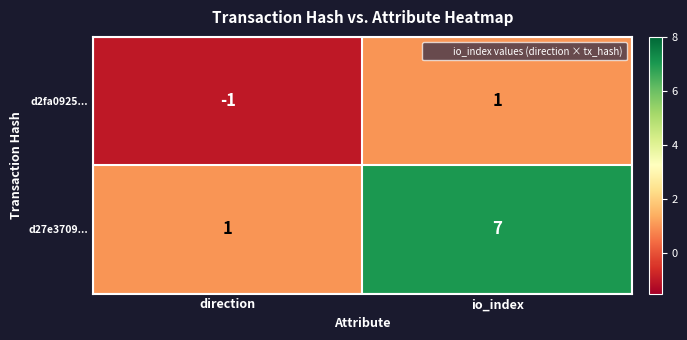

Where is d2fa0925... nearest to the value 0?

direction